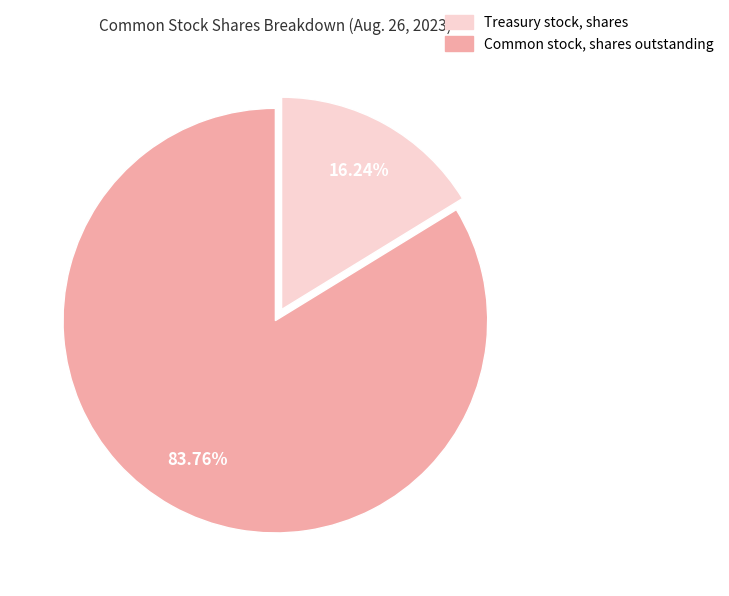

Is there any slice that represents more than half of the pie?

Yes